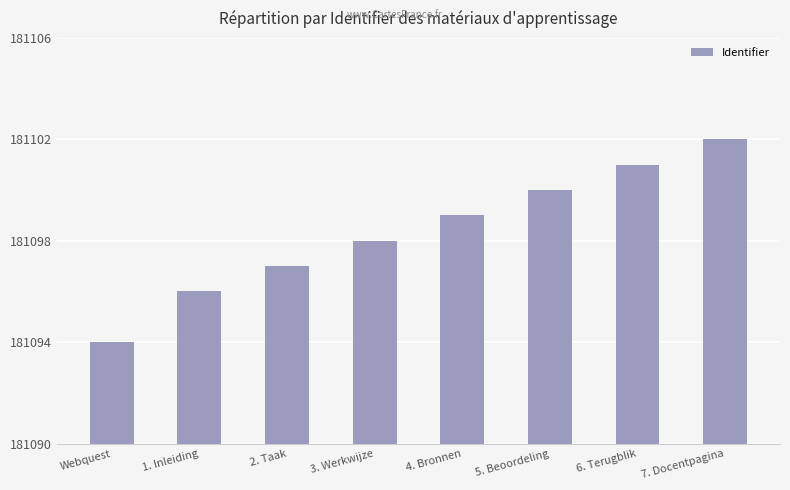

Count the number of categories in the chart.

8